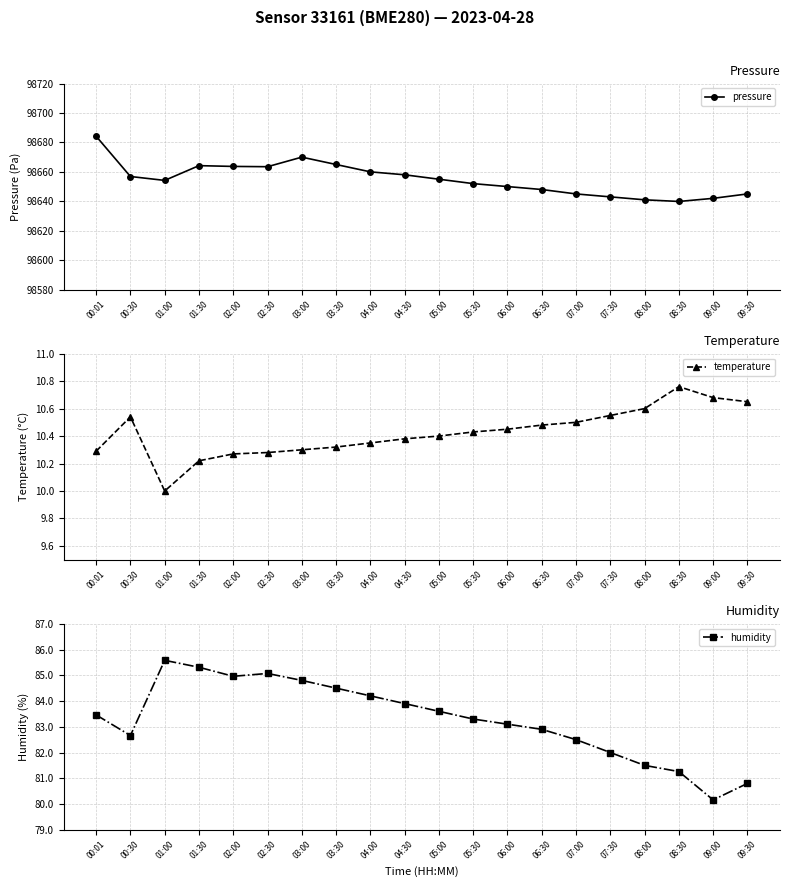

What is the minimum value for pressure?

98639.9